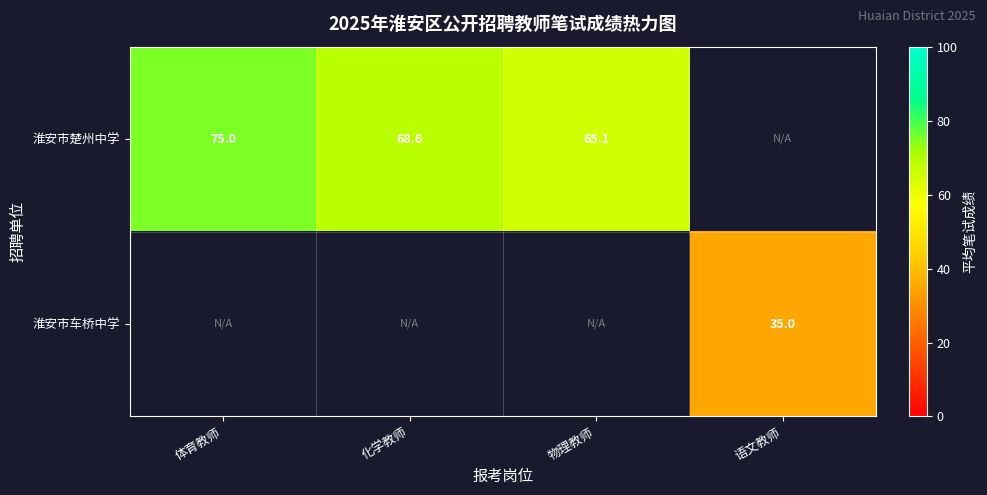

At which label does row_0 reach its minimum?

物理教师